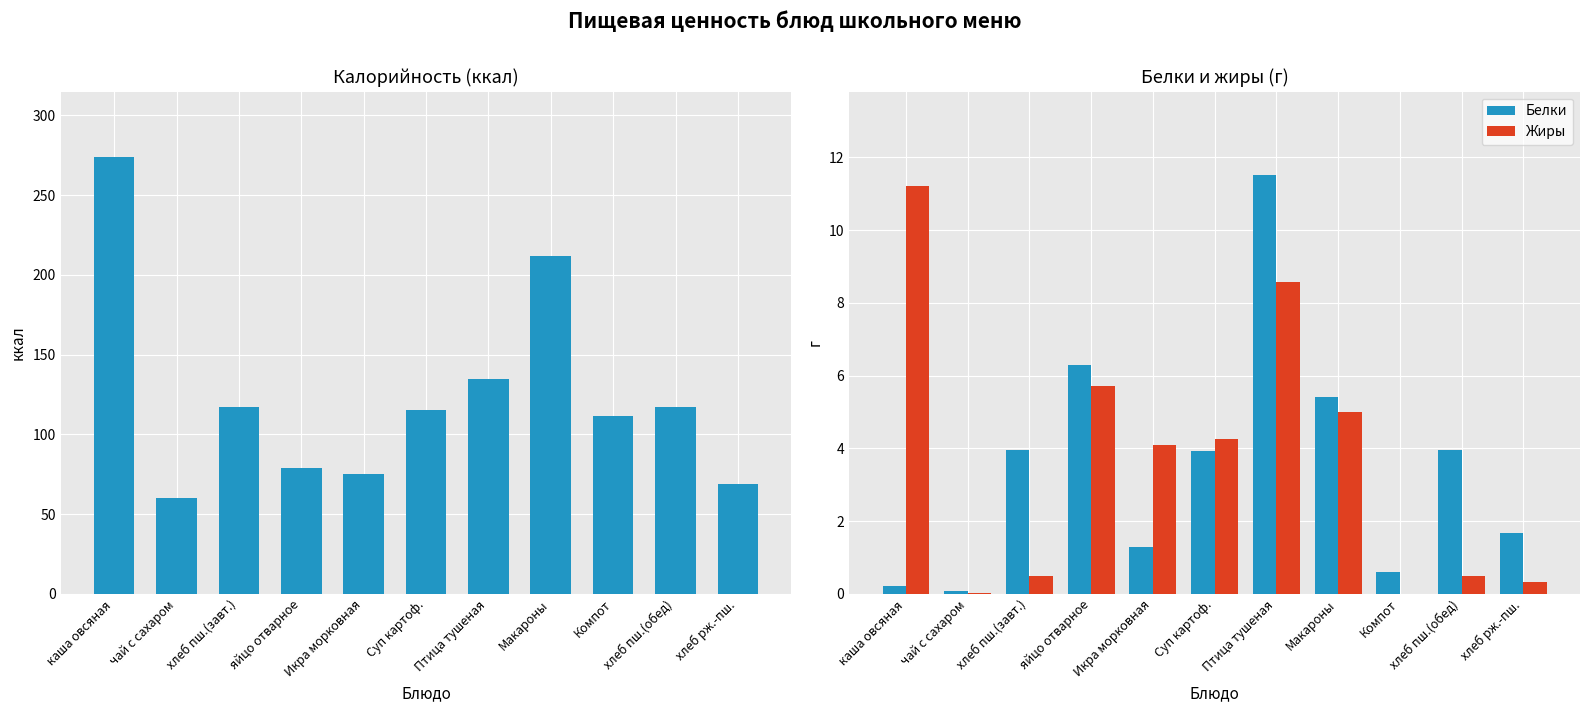

Is it true that Белки equals 0.0 at чай с сахаром?

False